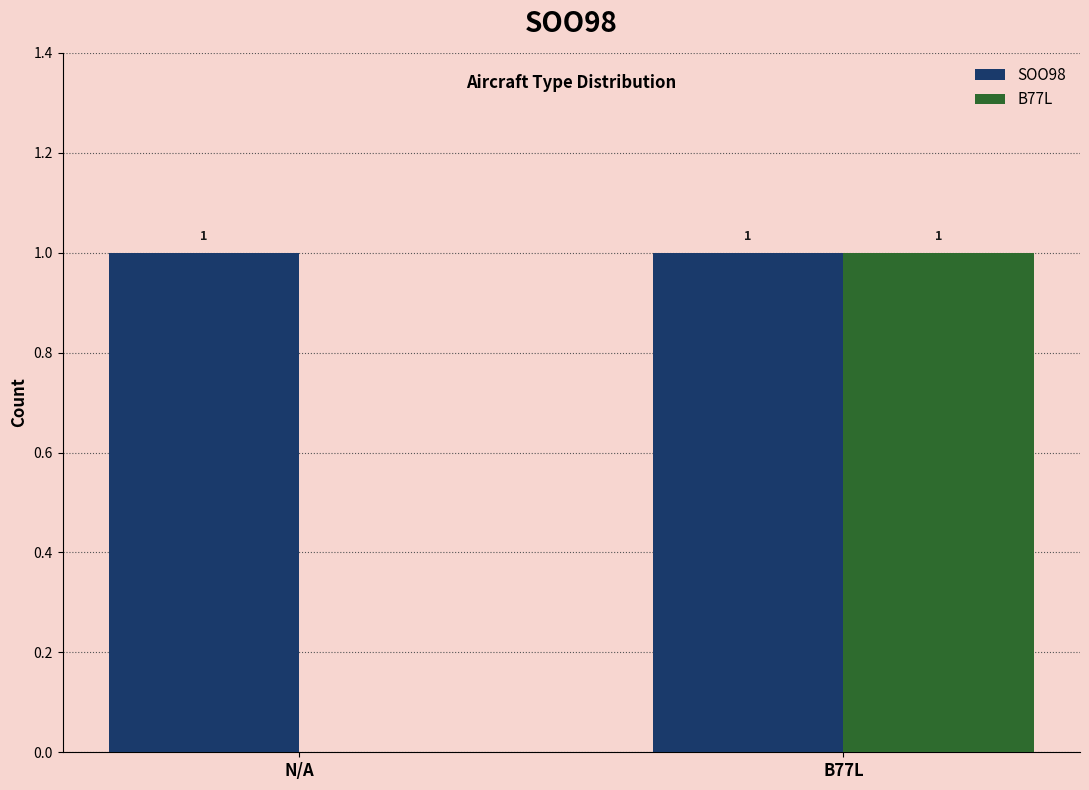

Is it true that B77L equals 1 at B77L?

True